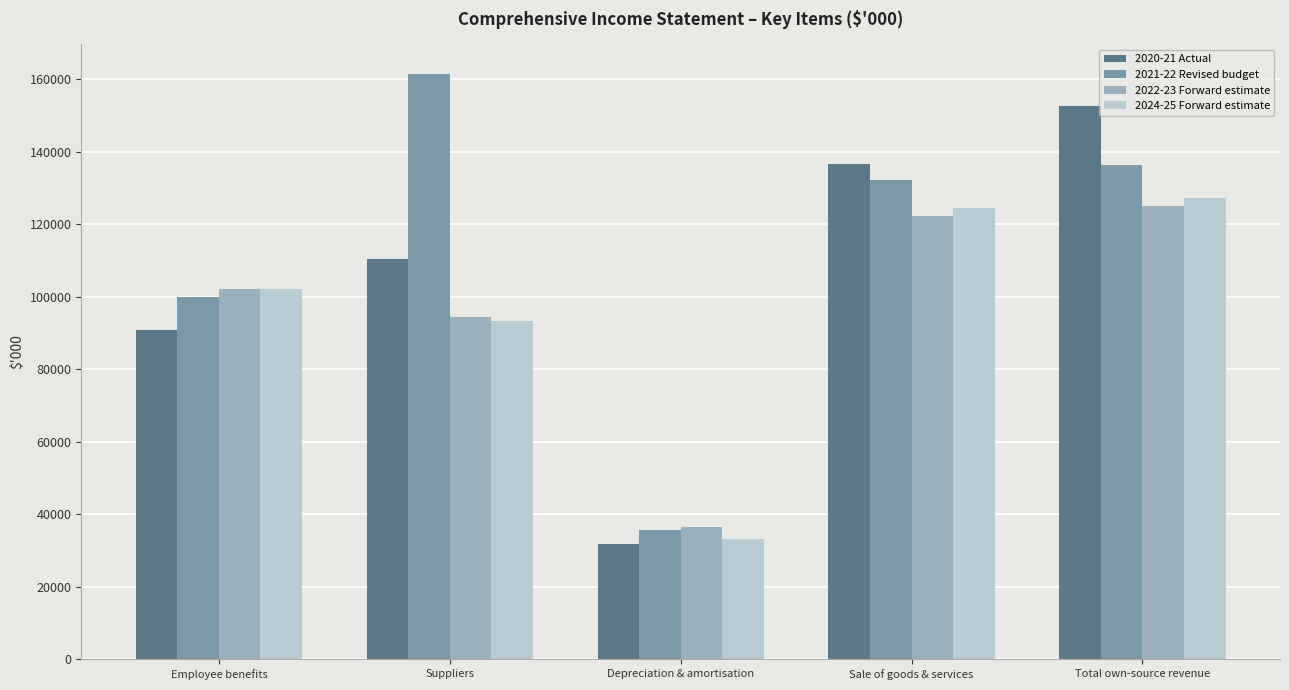

What is the approximate value of 2022-23 Forward estimate at Total own-source revenue, to the nearest 10?

124920